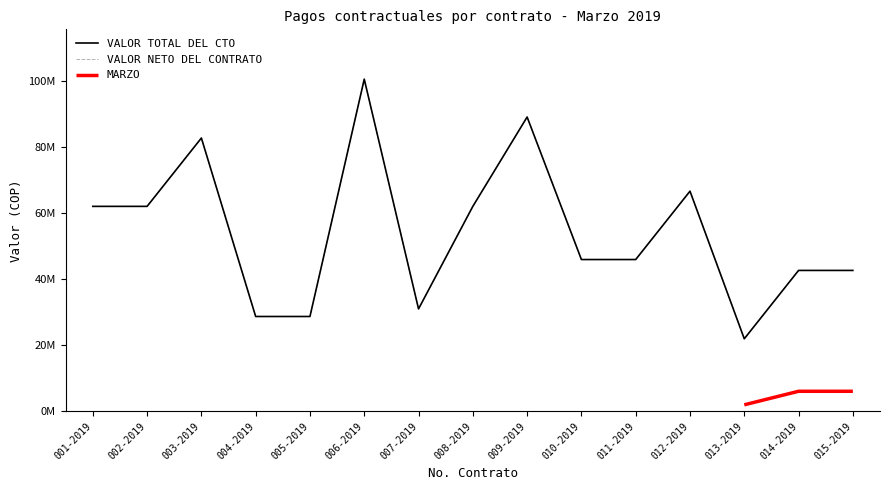

Is it true that VALOR TOTAL DEL CTO equals 31050000 at 007-2019?

True